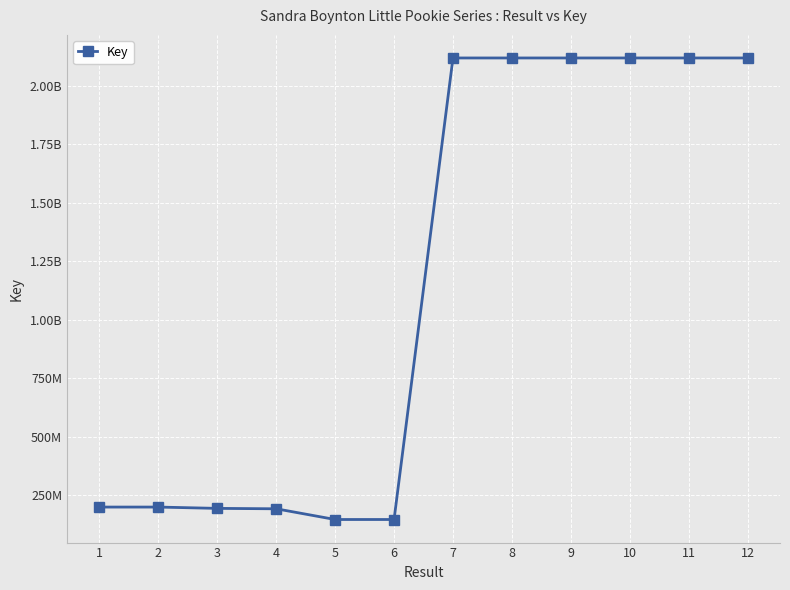

How many points are higher than both their immediate neighbors (excluding endpoints)?

2